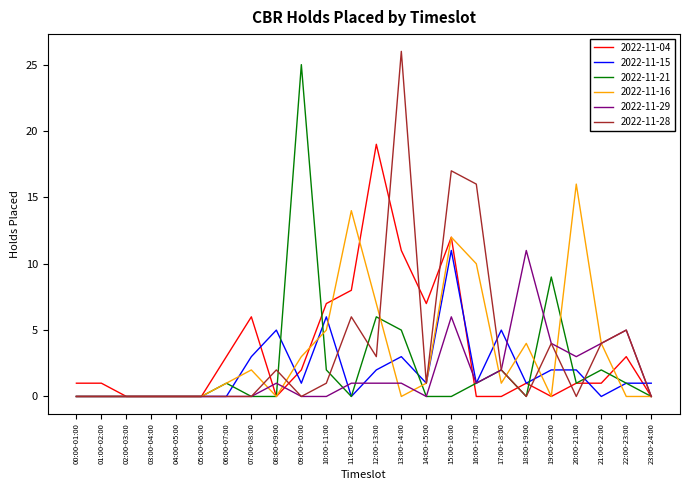

At which category is the sum across all series the highest?

15:00-16:00